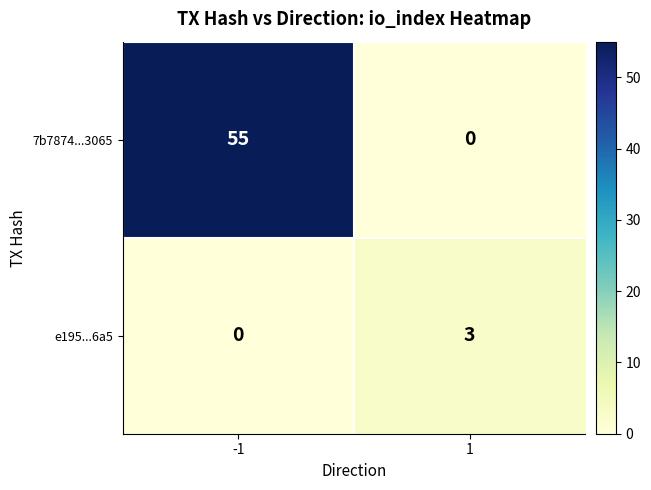

At -1, list the series in order from largest to smallest.

7b7874...3065, e195...6a5